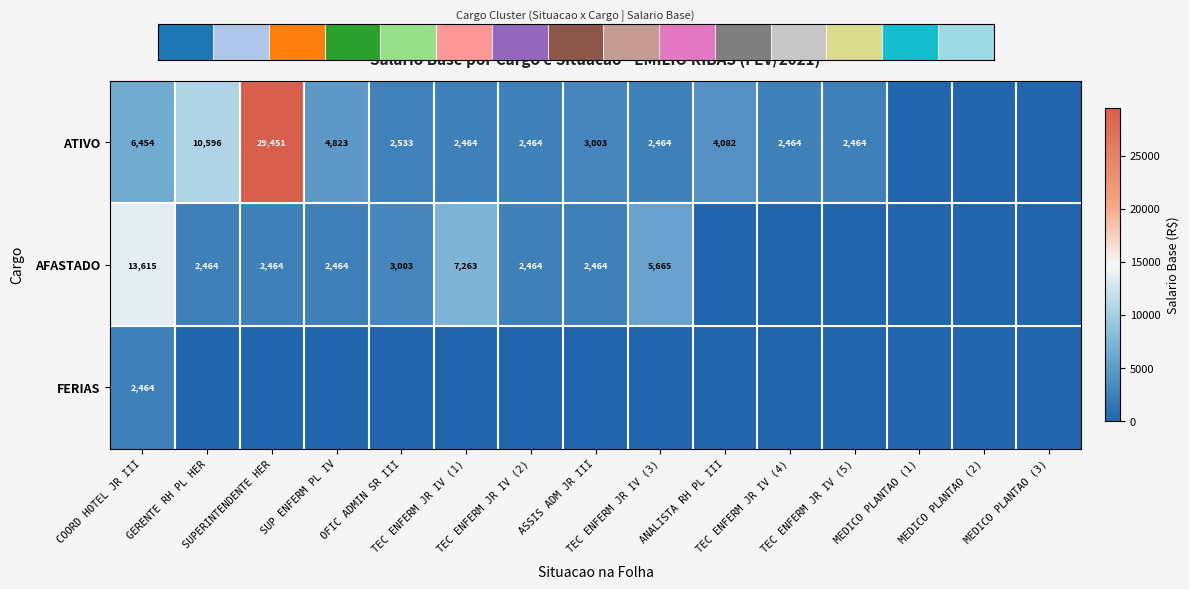

At which label does ATIVO reach its minimum?

MEDICO PLANTAO (1)